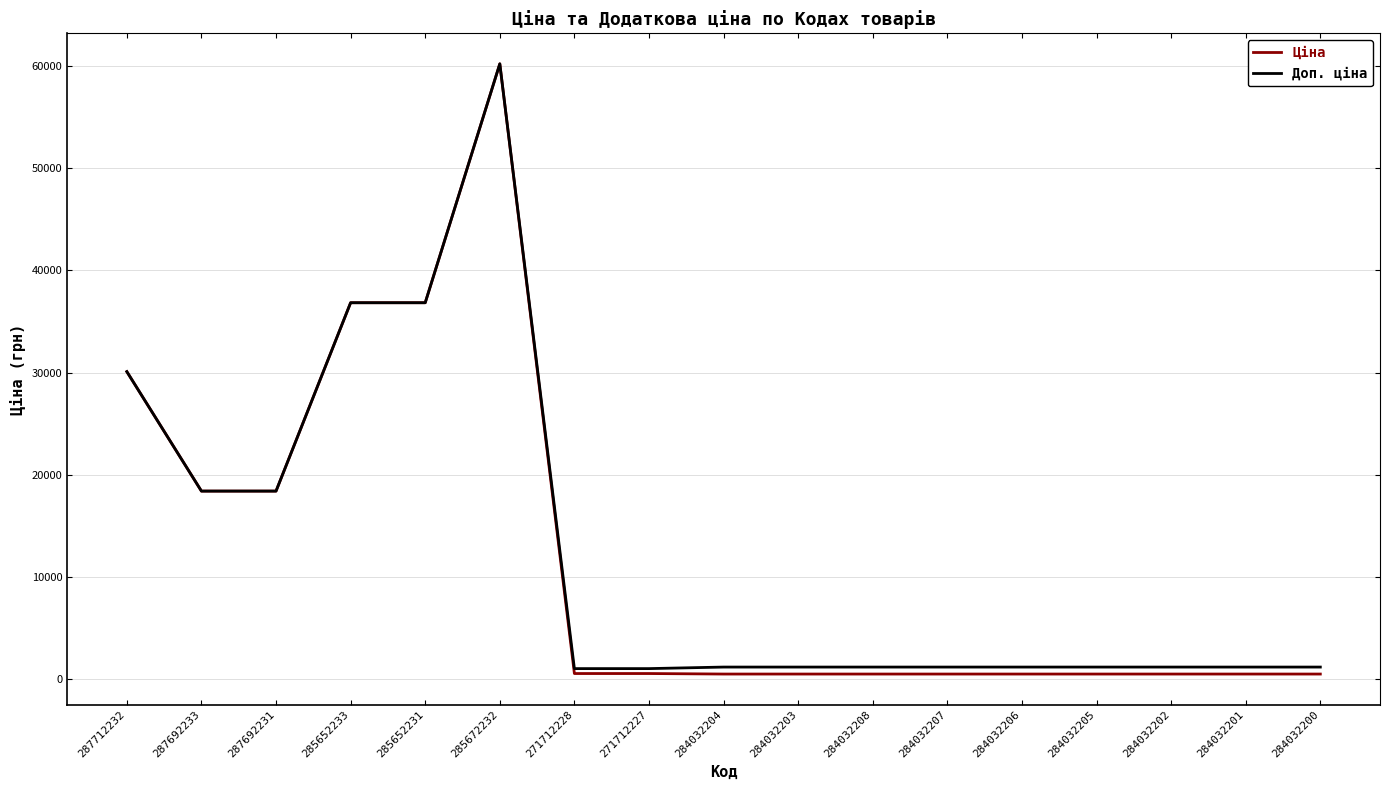

Which series has the largest range (max minus min)?

Ціна